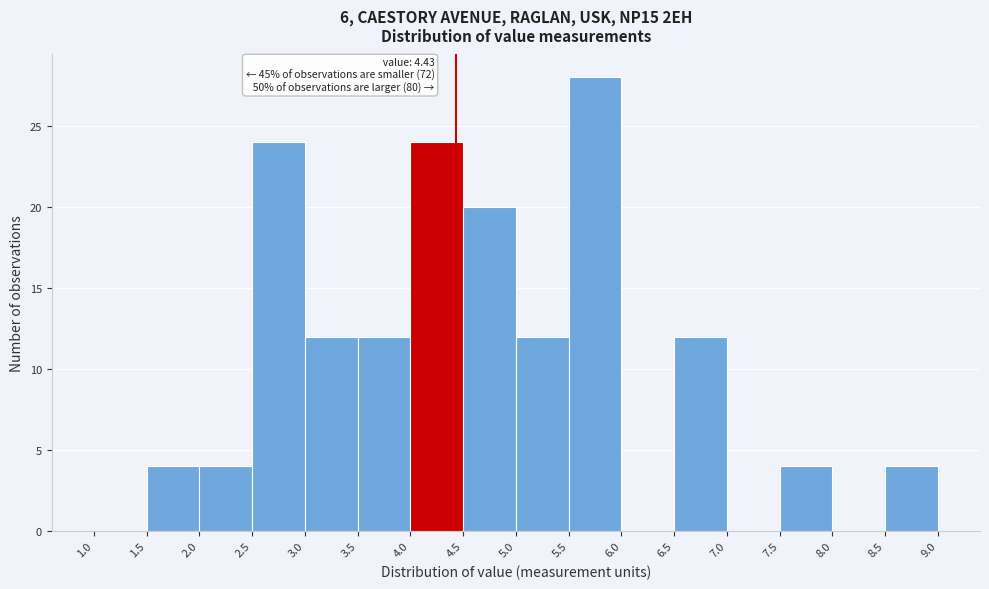

Which range on the x-axis has the tallest bar?

5.5 to 6.0